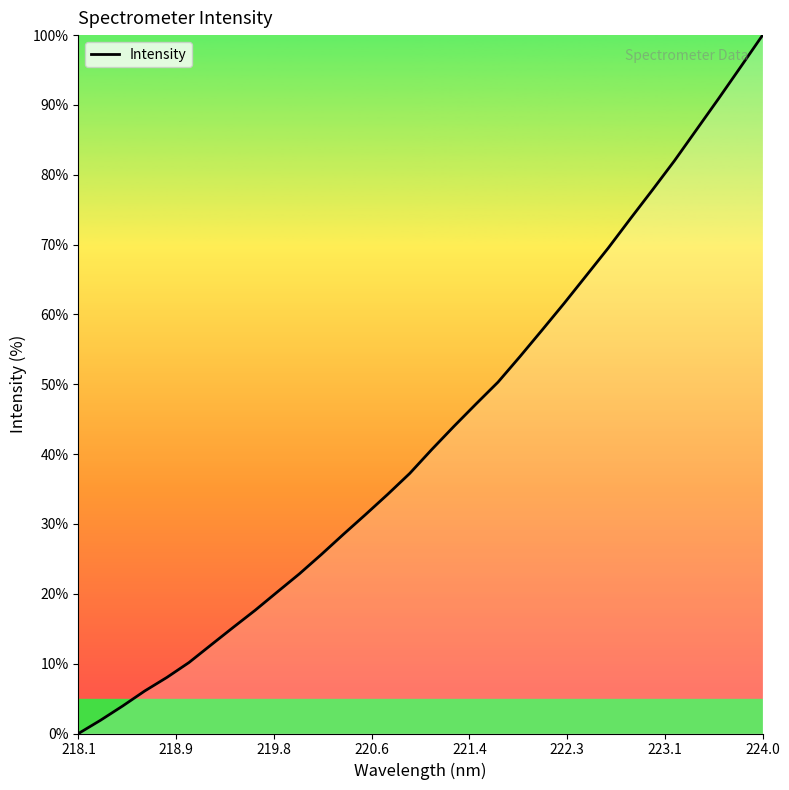

True or false: the data has more than 0 interior local peaks.

False